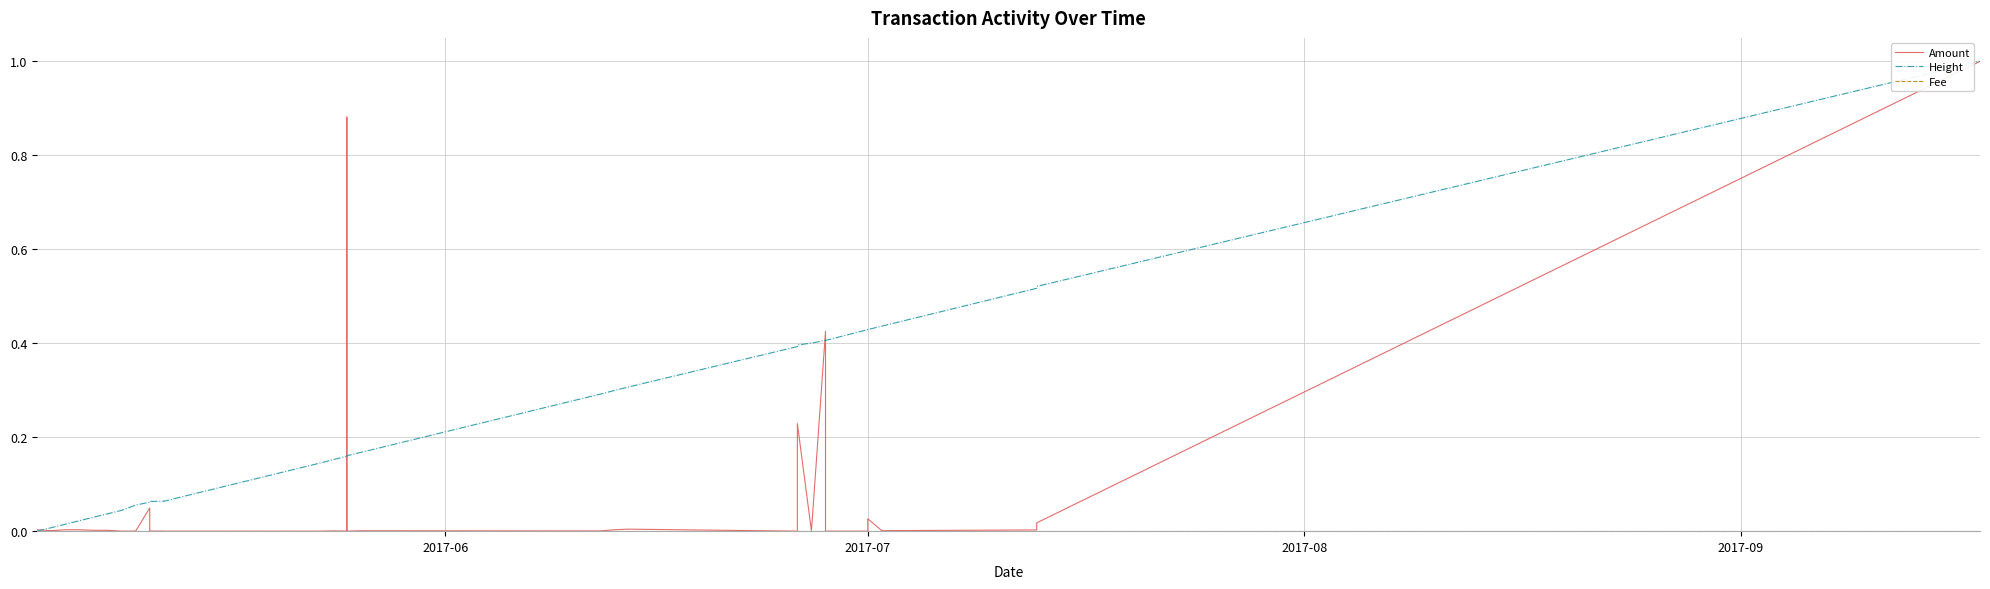

Which series has the largest range (max minus min)?

Amount